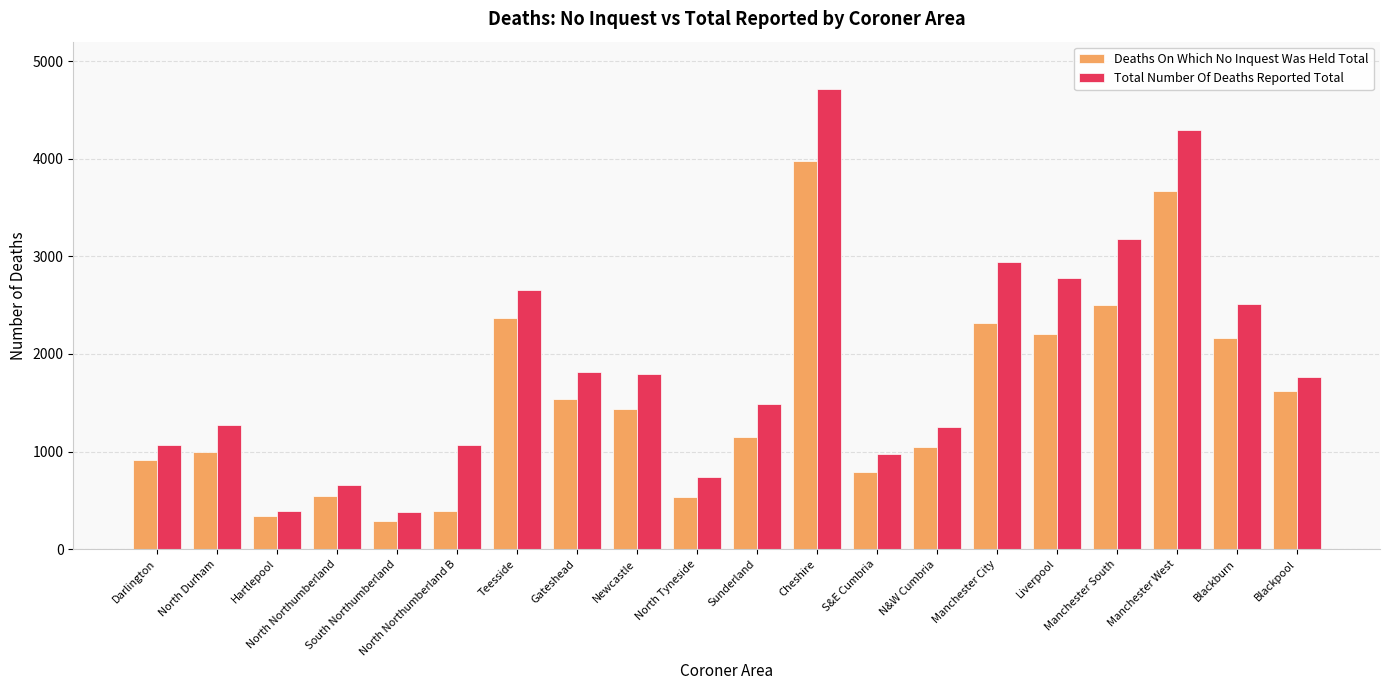

The value of Total Number Of Deaths Reported Total at North Durham is 762. True or false?

False